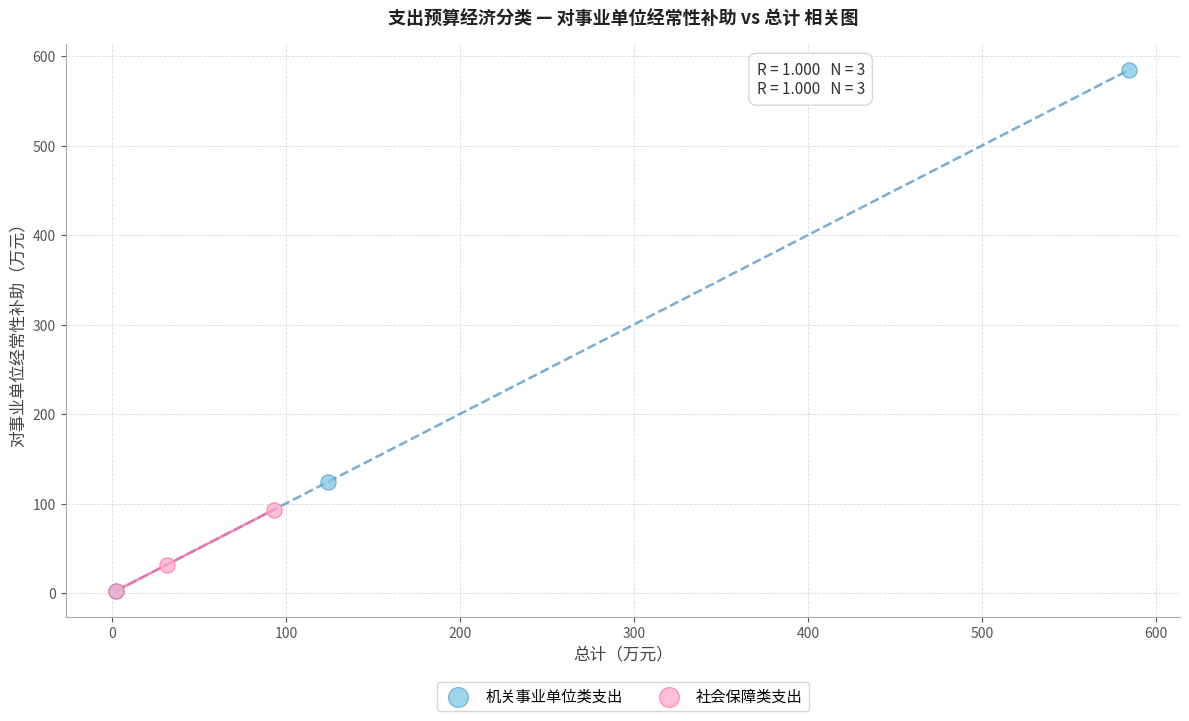

Which series contains the highest Y value?

机关事业单位类支出